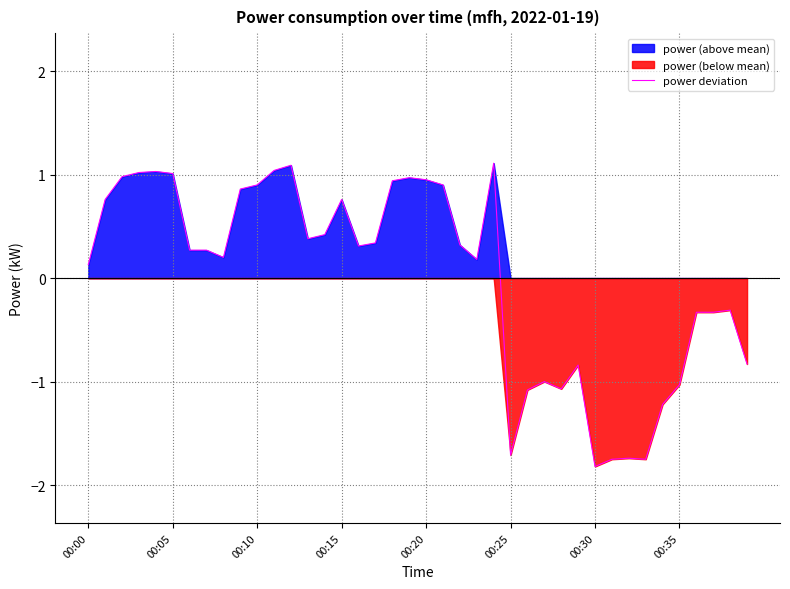

True or false: the data shows -0.3 at 36.

True